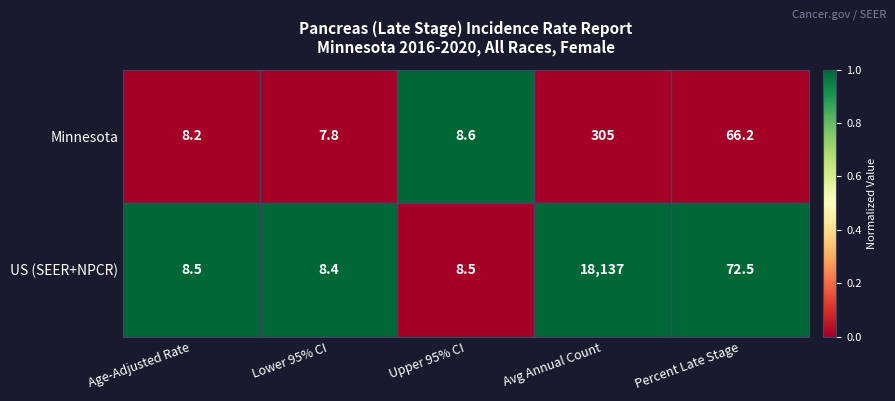

Rank the series by their average value, from lowest to highest.

Minnesota, US (SEER+NPCR)